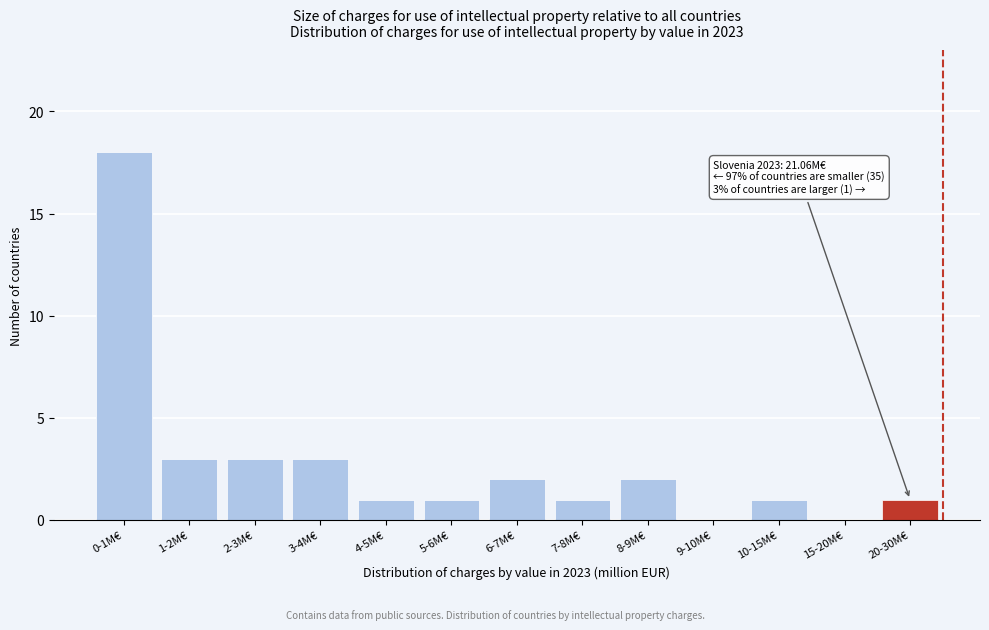

Reading left to right, list all the values displayed in this chart.

0-1M€=18	1-2M€=3	2-3M€=3	3-4M€=3	4-5M€=1	5-6M€=1	6-7M€=2	7-8M€=1	8-9M€=2	9-10M€=0	10-15M€=1	15-20M€=0	20-30M€=1